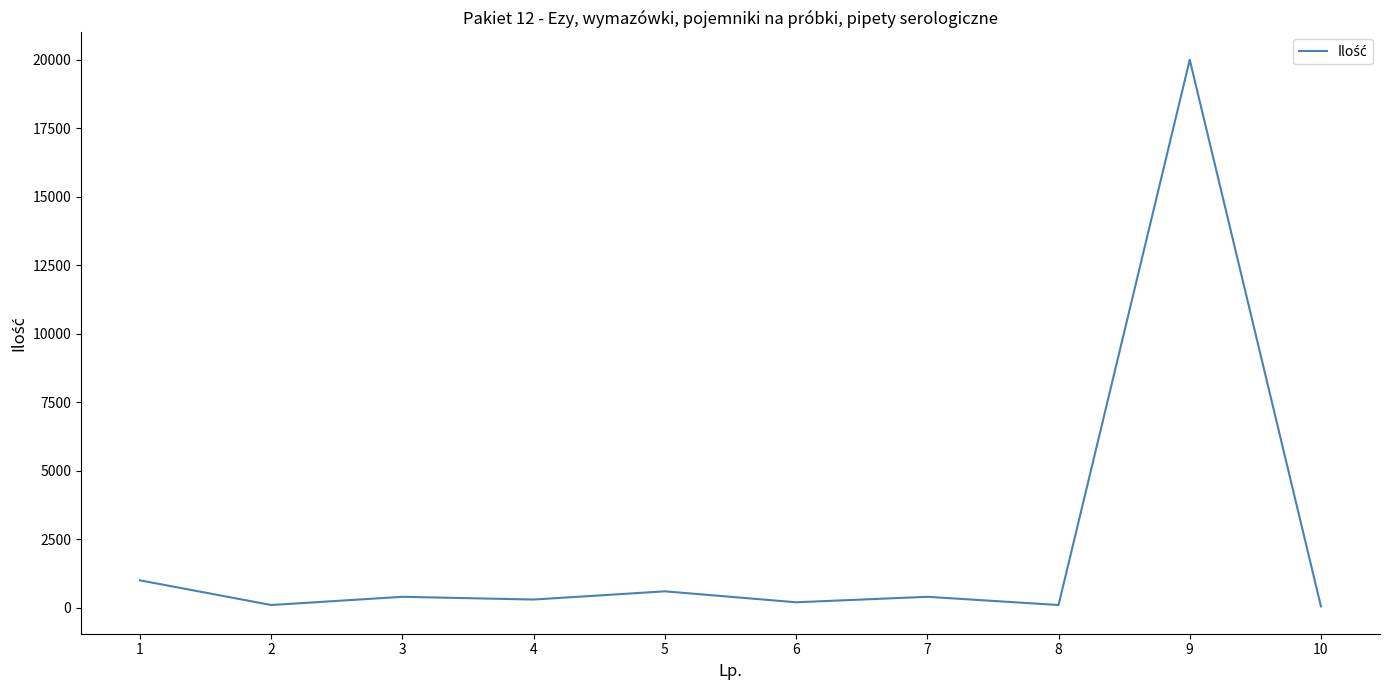

What is the change in value from 1 to 4?

-700